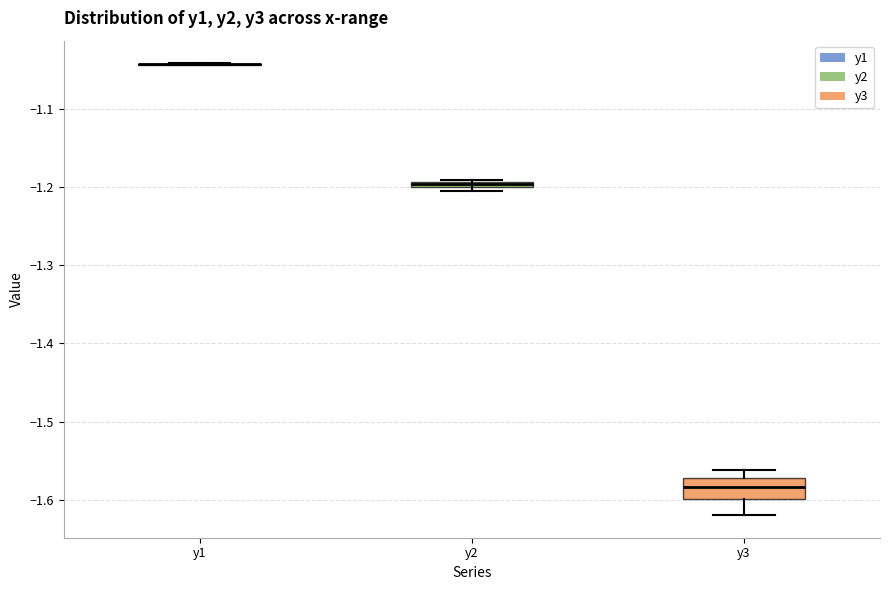

Comparing the boxes themselves (not the whiskers), which one is the tallest?

y3